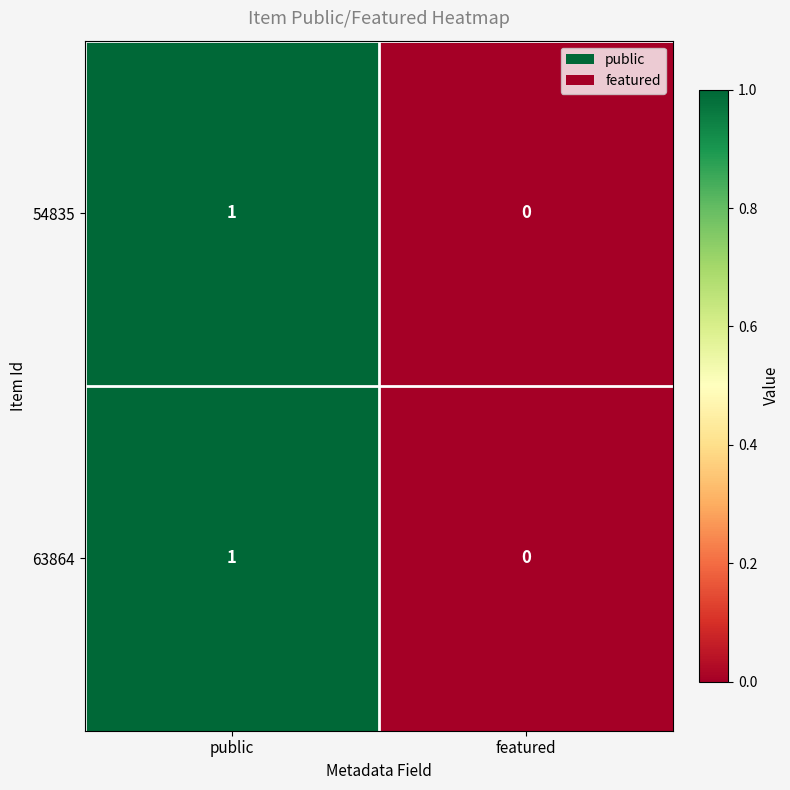

Which category has the highest value across all series?

public